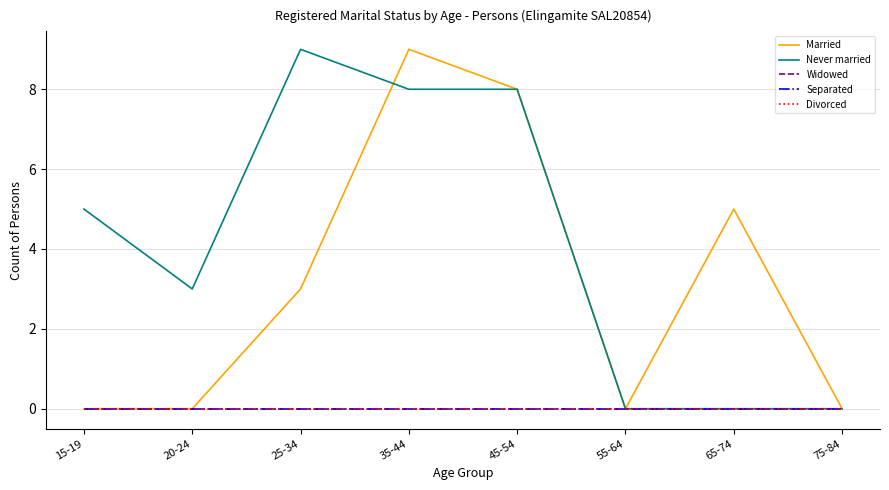

Which series changed the most between 55-64 and 65-74?

Married